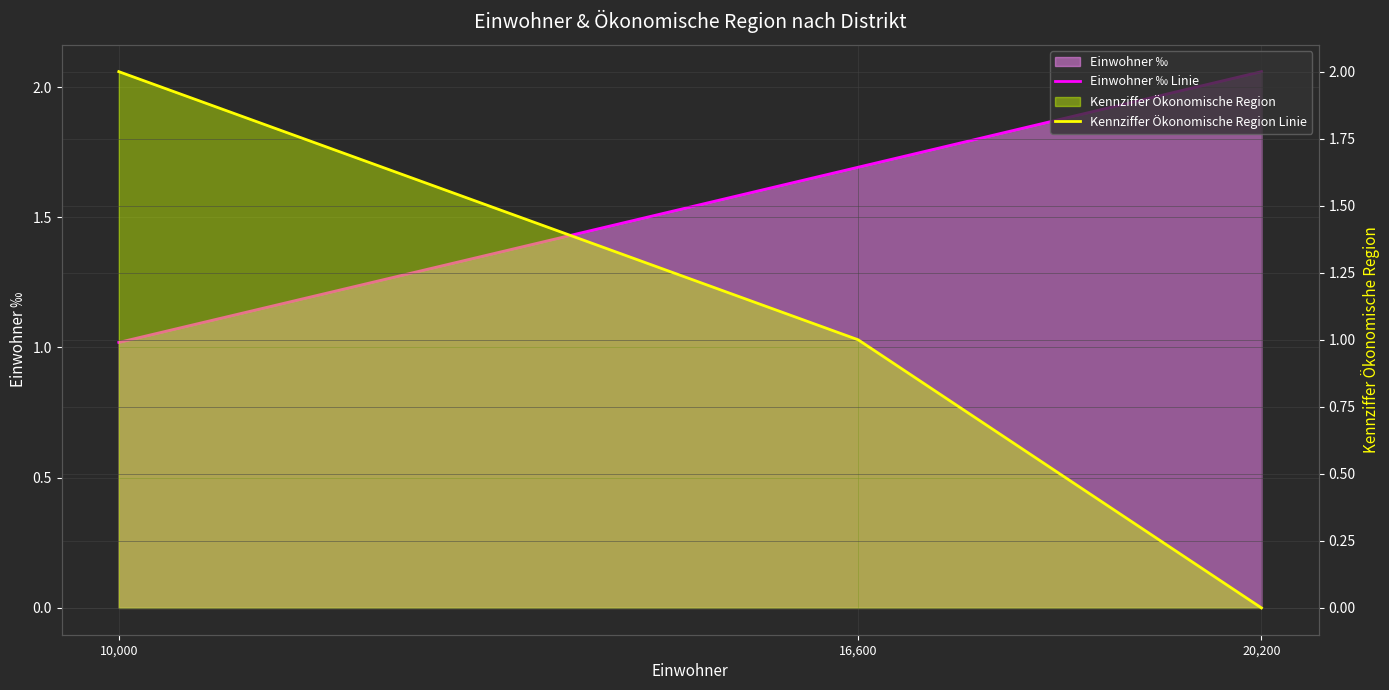

At which label is Einwohner ‰ Linie closest to 1?

10,000